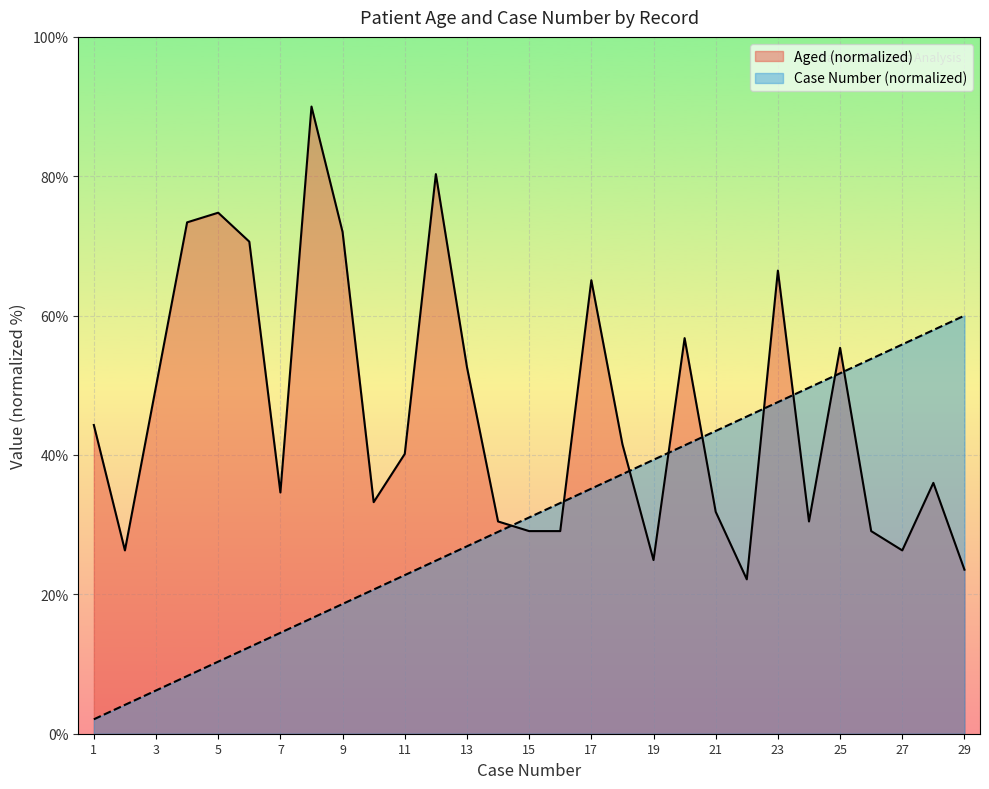

What is the value of the Aged point at the 6th from the left?

70.6